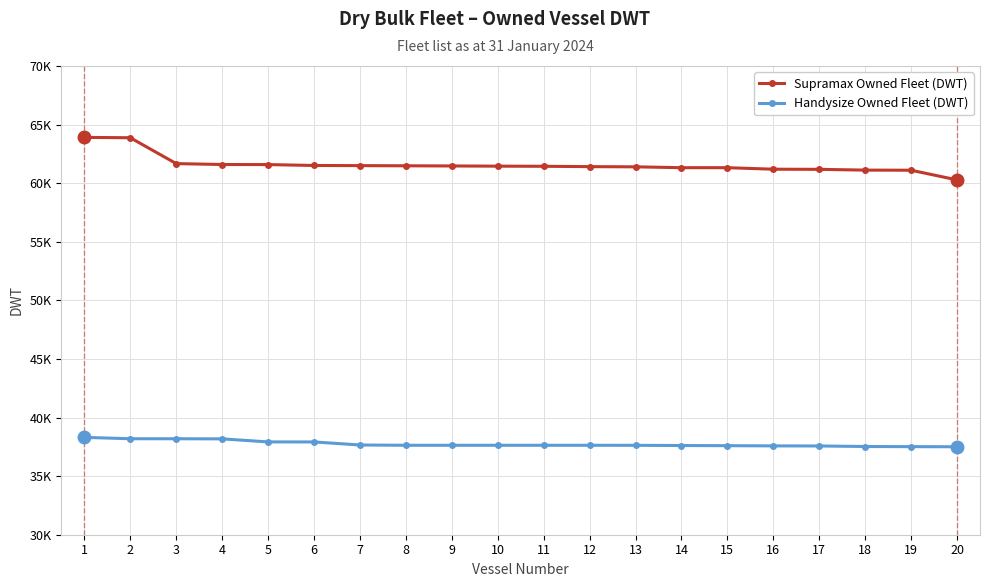

True or false: Handysize Owned Fleet (DWT) has a value of 20259 at 12.

False